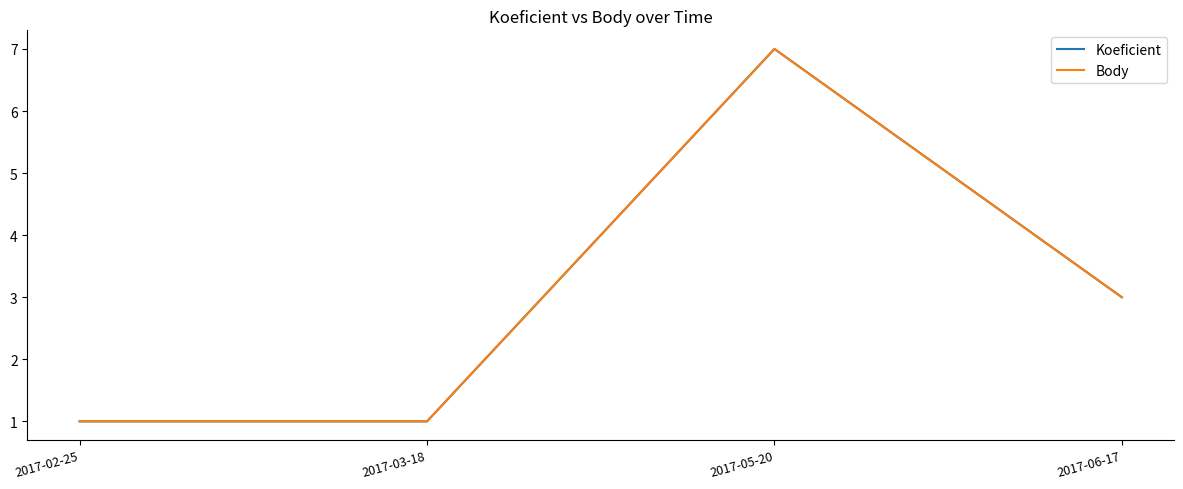

True or false: Koeficient and Body cross at least once.

False